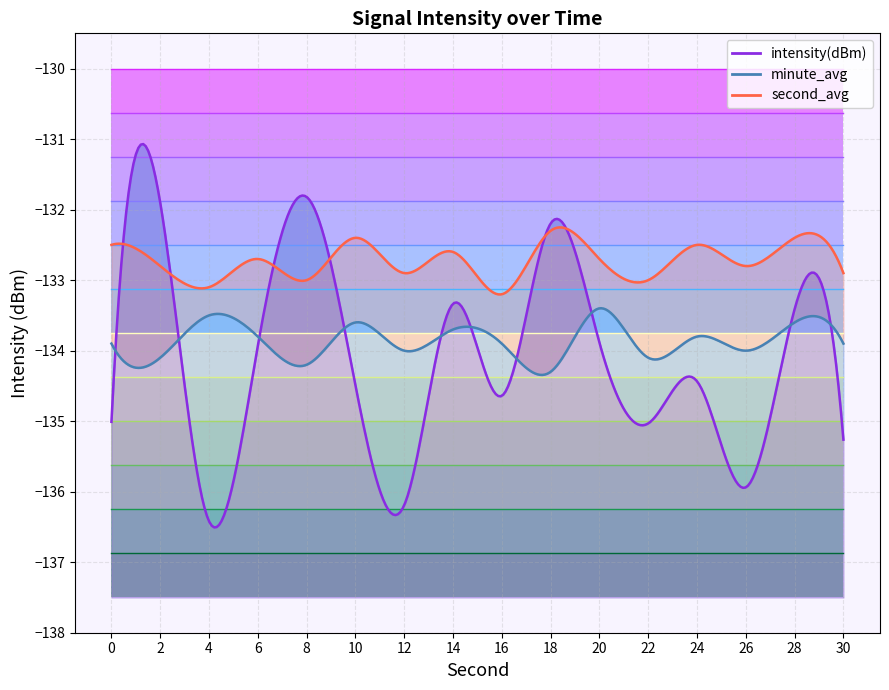

Which label corresponds to the smallest value in the chart?

4